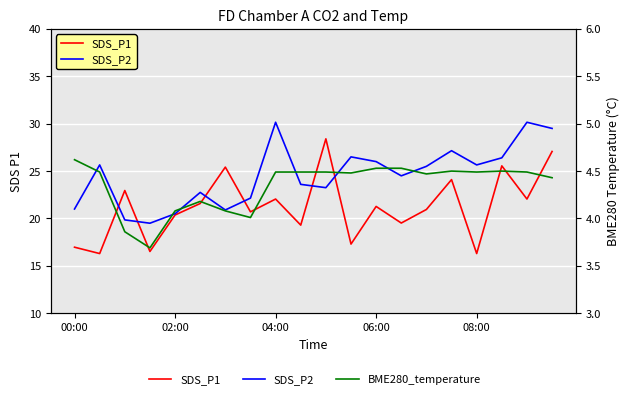

What is the average value of the SDS_P1 series?

21.2